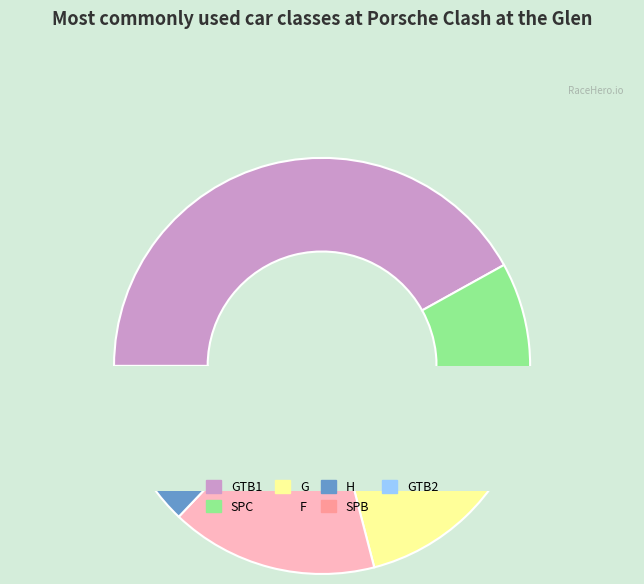

To the nearest percent, what is the combined percentage of G and SPC?

29%